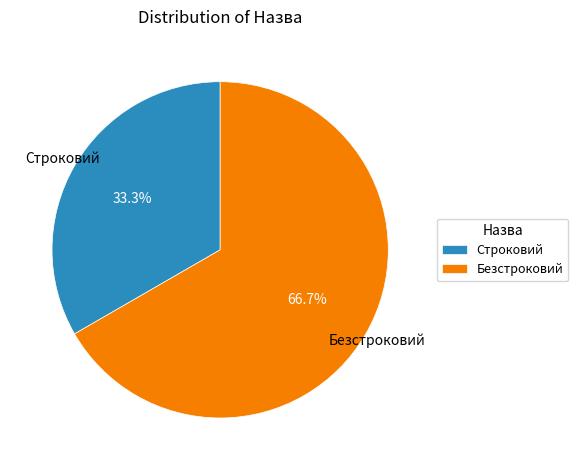

Which category accounts for the majority?

Безстроковий